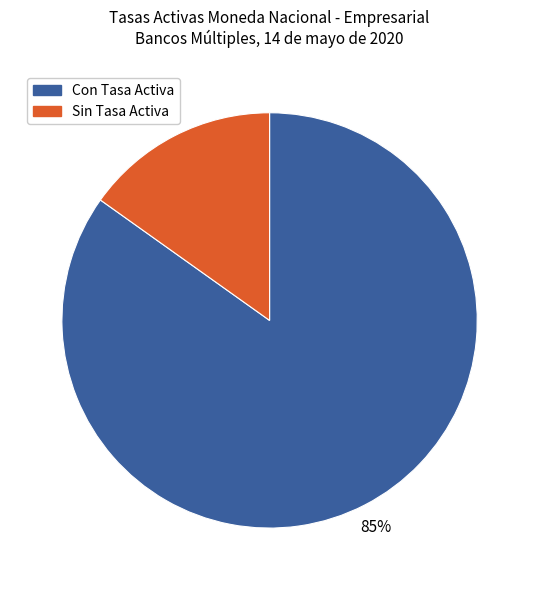

Does any single category account for the majority?

Yes